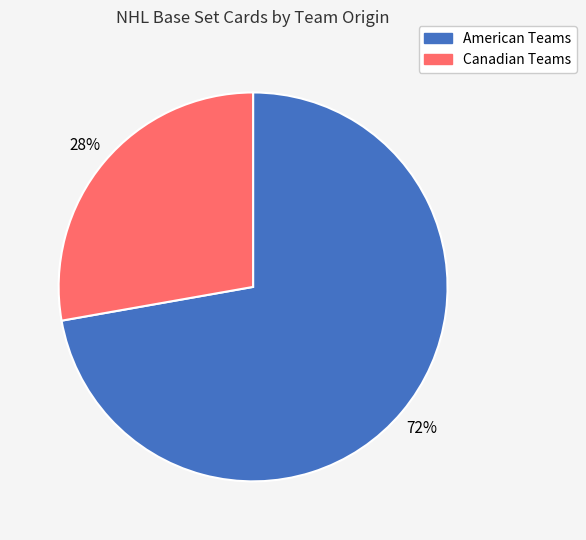

Is there a majority slice in this chart?

Yes